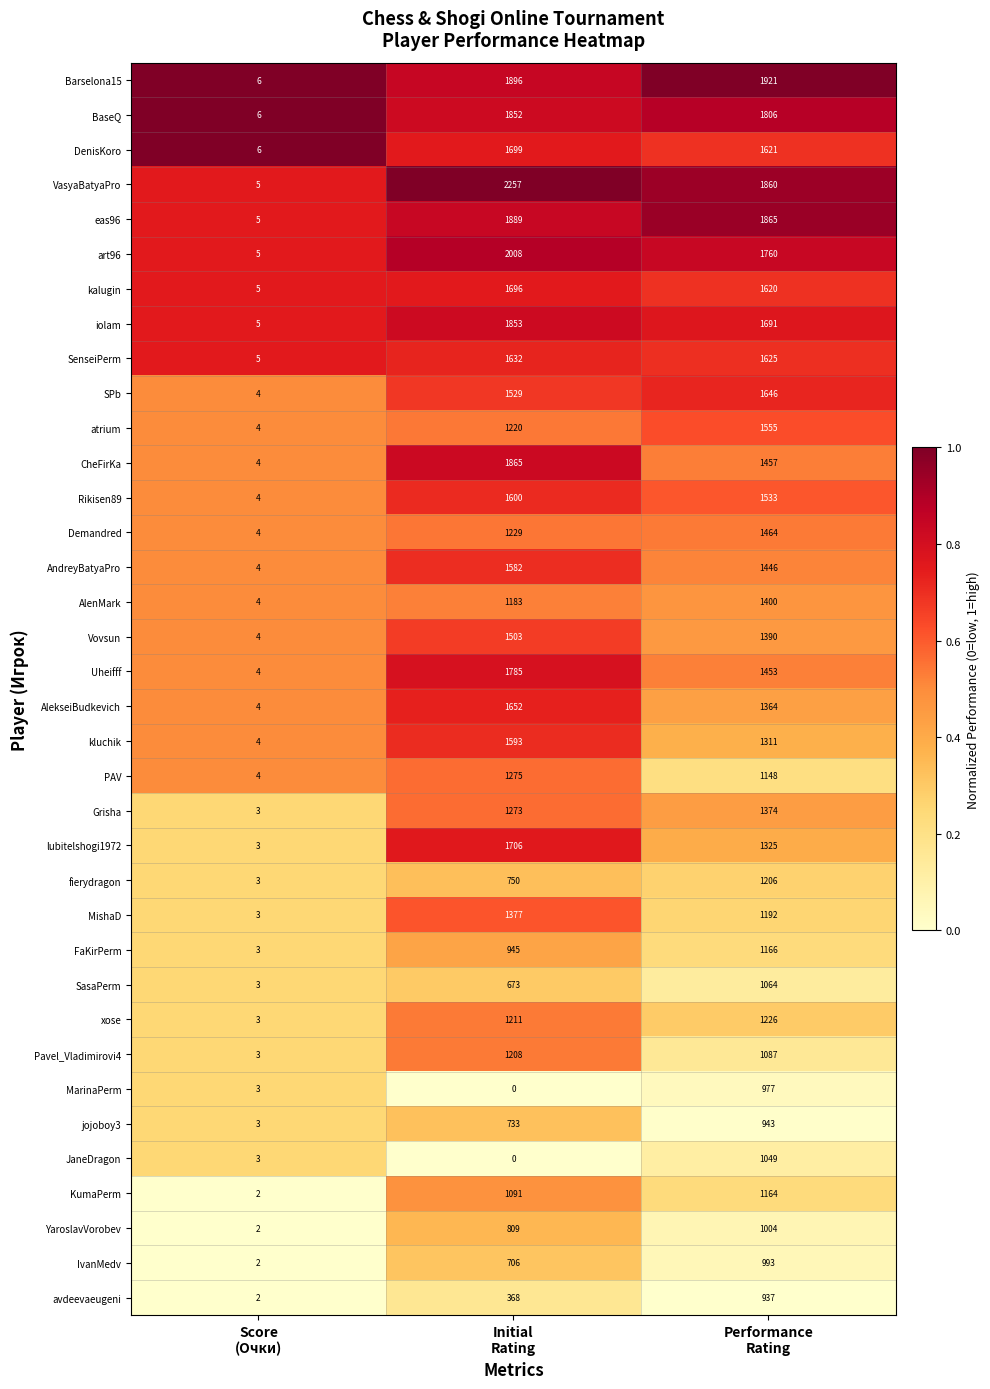

At which category is the sum across all series the highest?

Performance
Rating